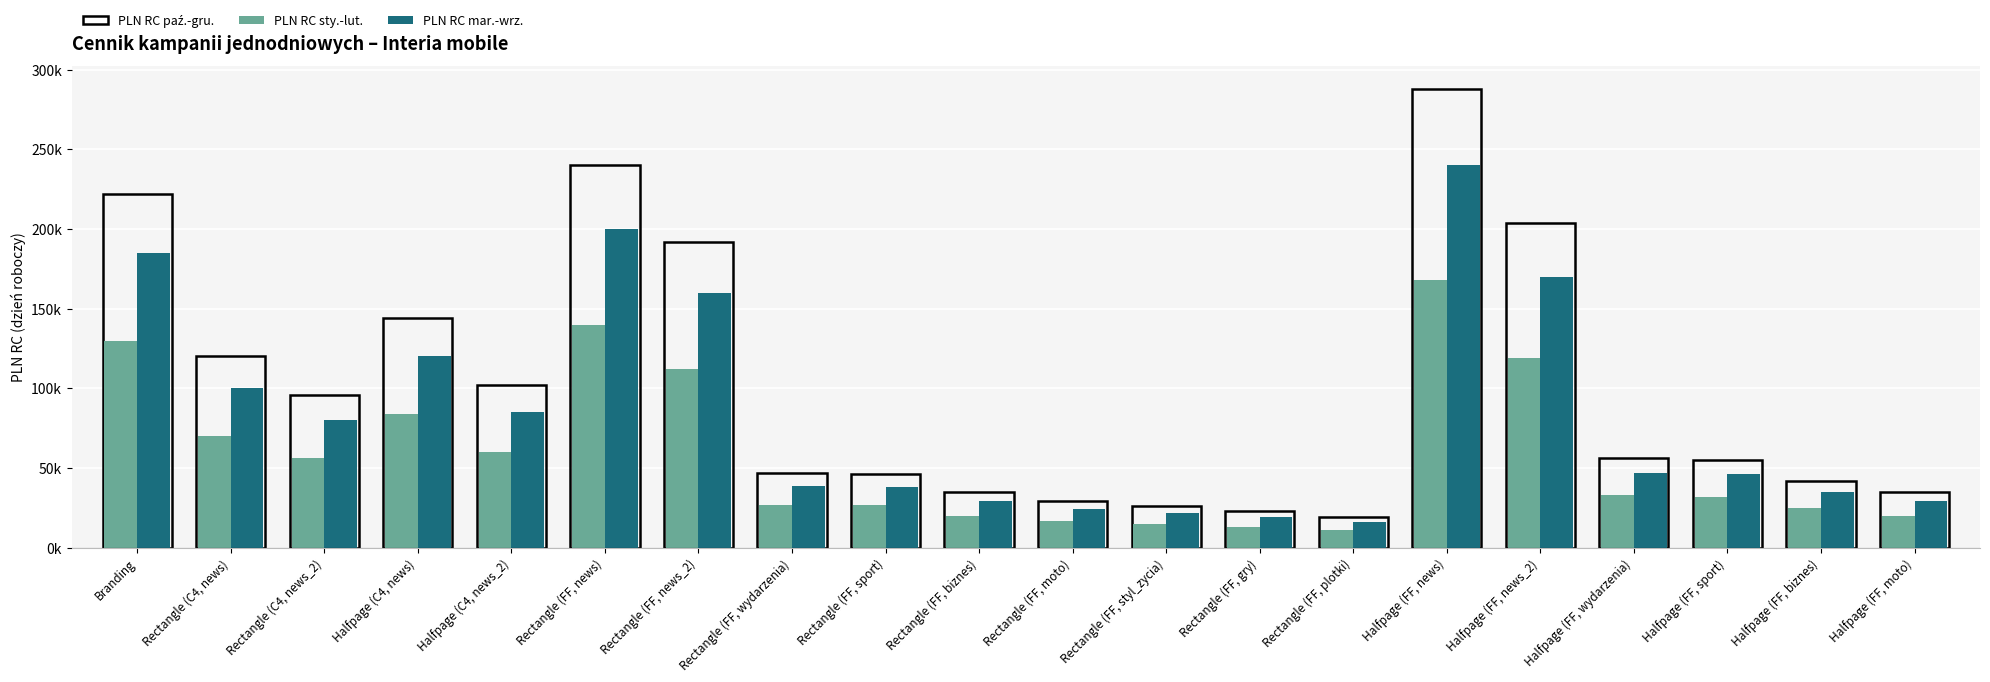

The value of PLN RC sty.-lut. at Halfpage (FF, wydarzenia) is 57416. True or false?

False